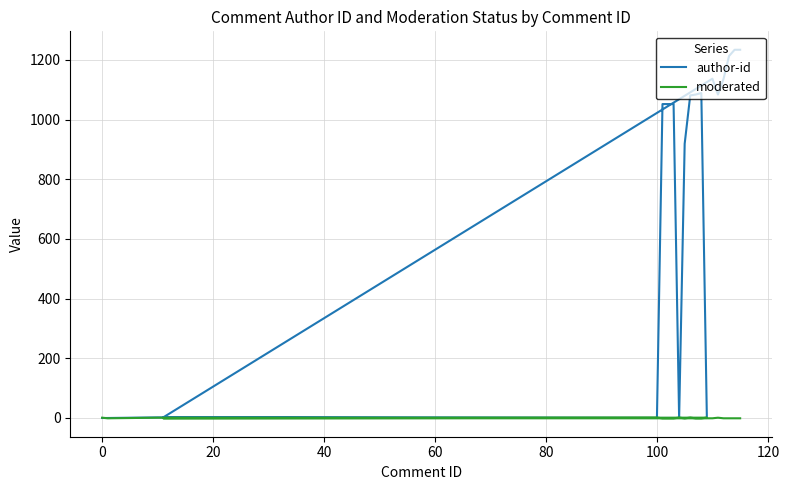

How many positive values does the moderated series have?

7